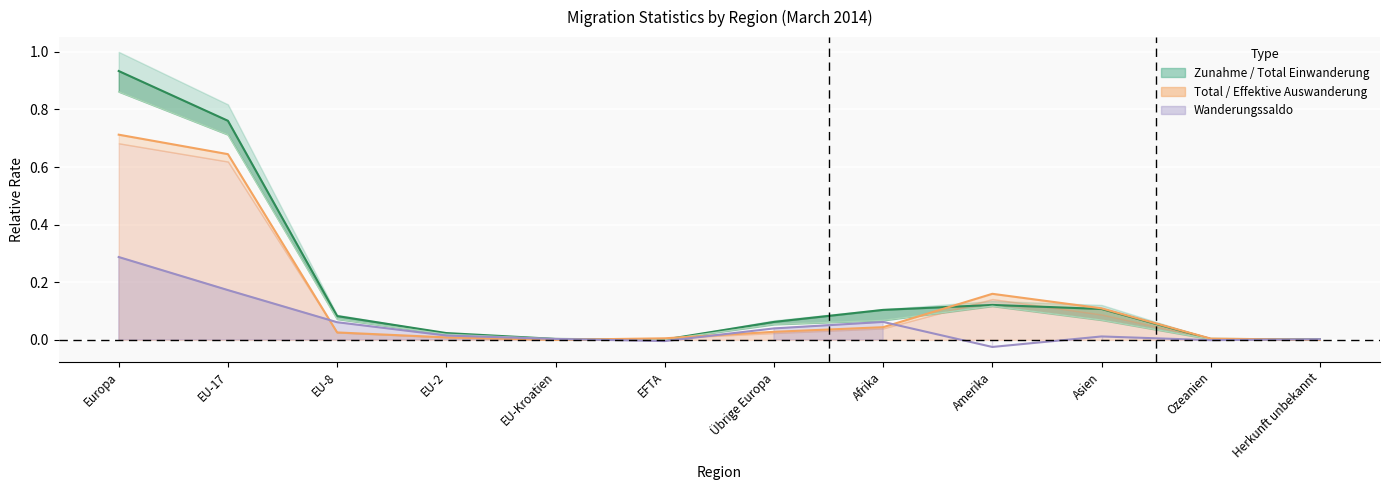

What is the label of the 4th point from the right?

Amerika